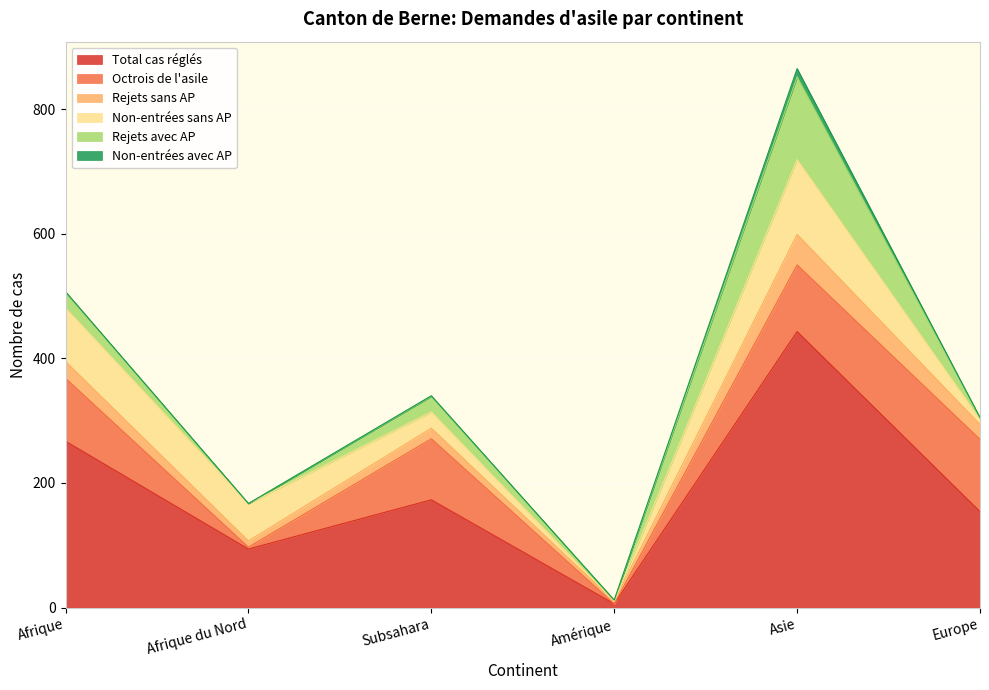

What is the greatest value displayed?

443